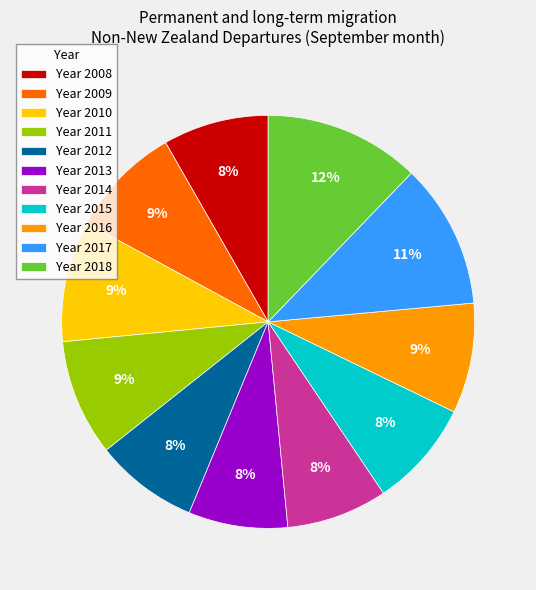

To the nearest percent, what is the average slice percentage?

9%